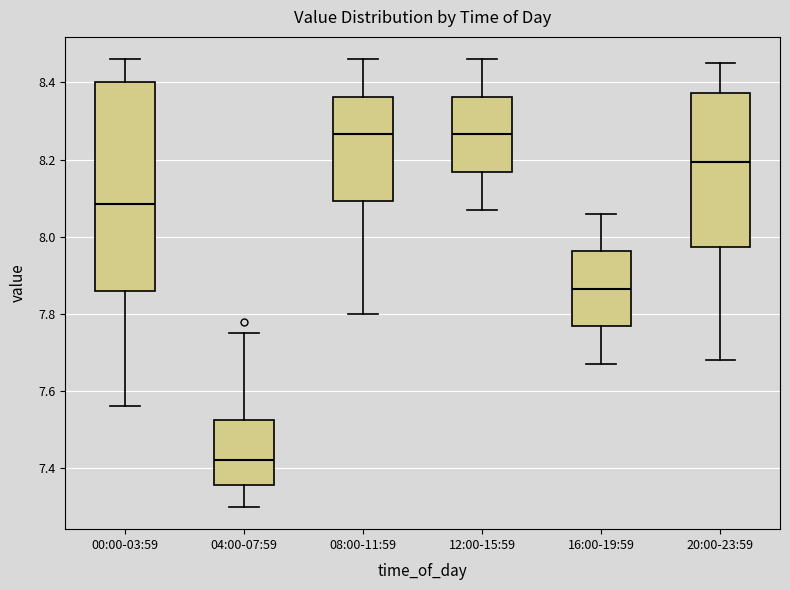

Where is the lower edge of the box for 16:00-19:59 on the y-axis? The values are not printed on the chart, so give them approximately, as read against the axis.

7.76